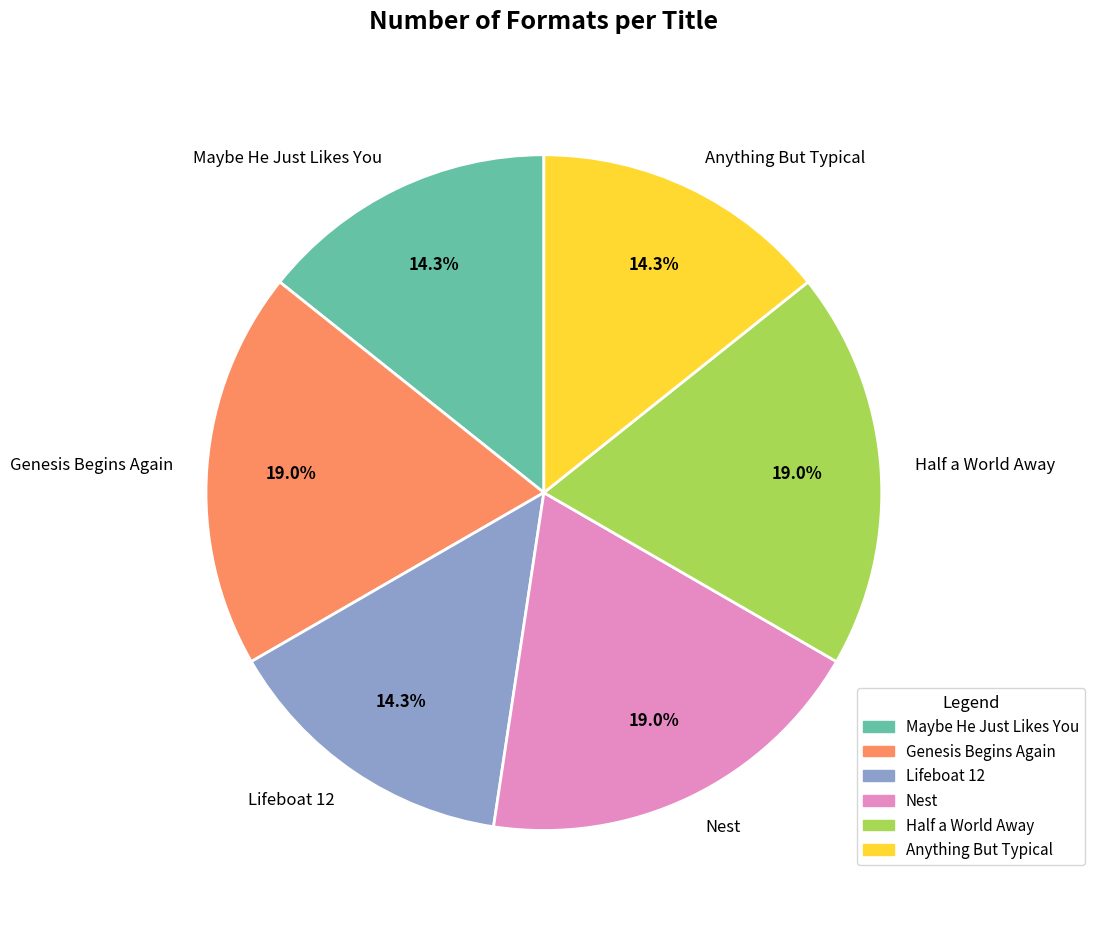

Is there any slice that represents more than half of the pie?

No